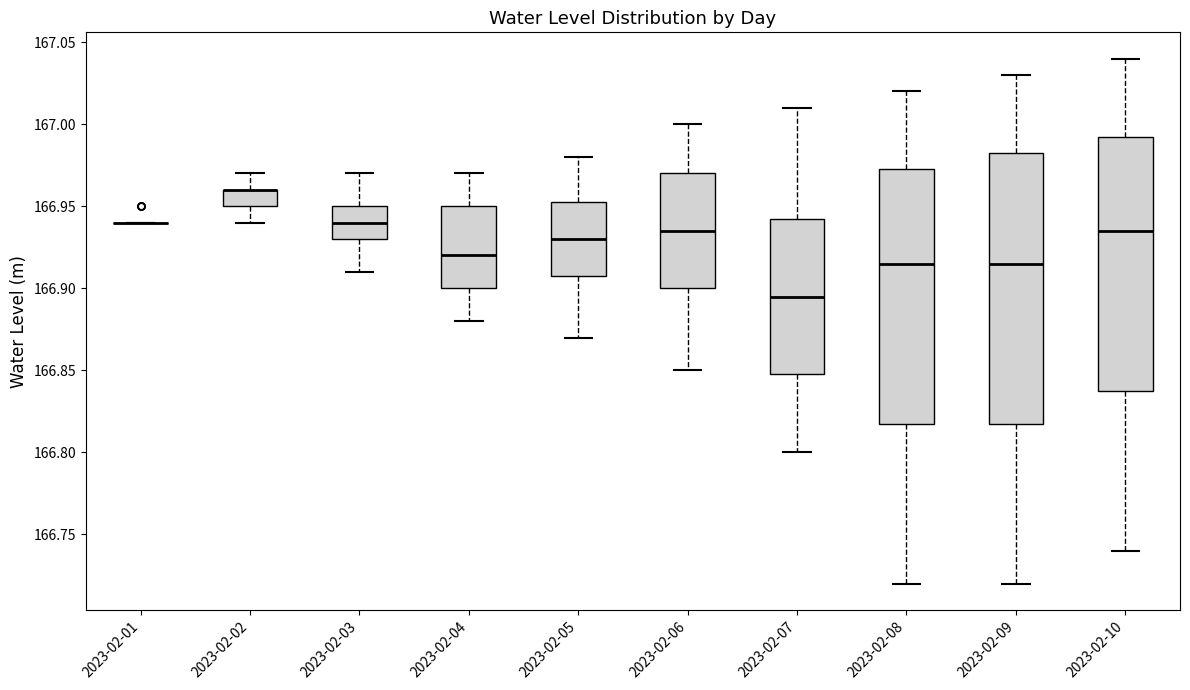

Reading left to right, transcribe this box plot: for each box, give where its median line is, the range the box spans, and where its two whiskers end, as read against the y-axis. The values are not printed on the chart, so give them approximately, as read against the axis.

2023-02-01: box collapsed to a line at 166.940, whiskers 166.940 to 166.940
2023-02-02: median 166.960 (drawn on the box's upper edge), box 166.950 to 166.960, whiskers 166.940 to 166.970
2023-02-03: median 166.940, box 166.930 to 166.950, whiskers 166.910 to 166.970
2023-02-04: median 166.920, box 166.900 to 166.950, whiskers 166.880 to 166.970
2023-02-05: median 166.930, box 166.910 to 166.955, whiskers 166.870 to 166.980
2023-02-06: median 166.935, box 166.900 to 166.970, whiskers 166.850 to 167.000
2023-02-07: median 166.895, box 166.850 to 166.945, whiskers 166.800 to 167.010
2023-02-08: median 166.915, box 166.820 to 166.975, whiskers 166.720 to 167.020
2023-02-09: median 166.915, box 166.820 to 166.985, whiskers 166.720 to 167.030
2023-02-10: median 166.935, box 166.840 to 166.995, whiskers 166.740 to 167.040